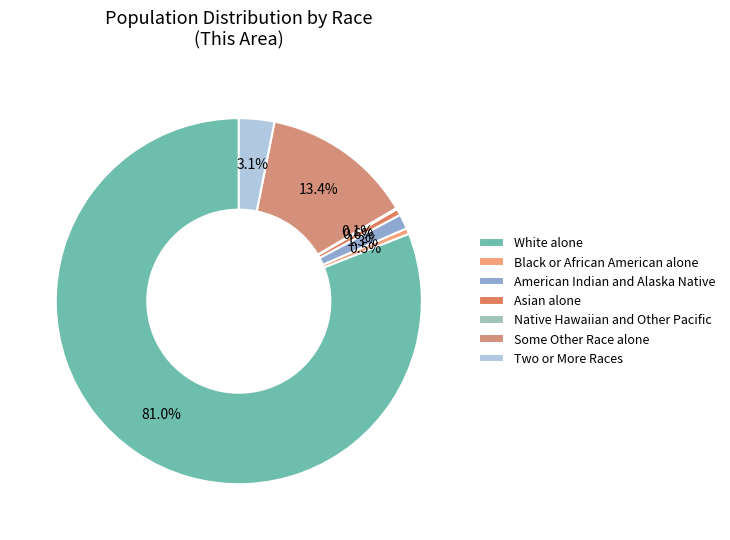

Is the sum of Black or African American alone and White alone greater than half?

Yes